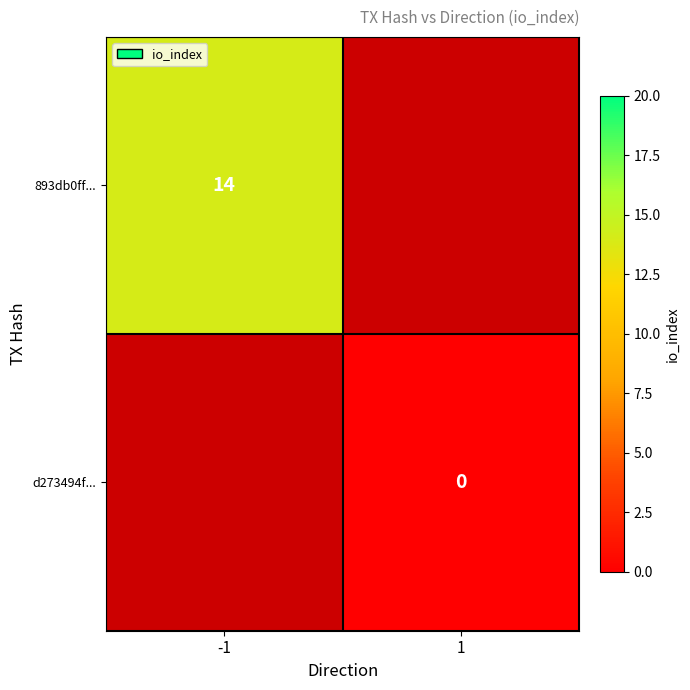

Is it true that 893db0ff... equals 14 at -1?

True